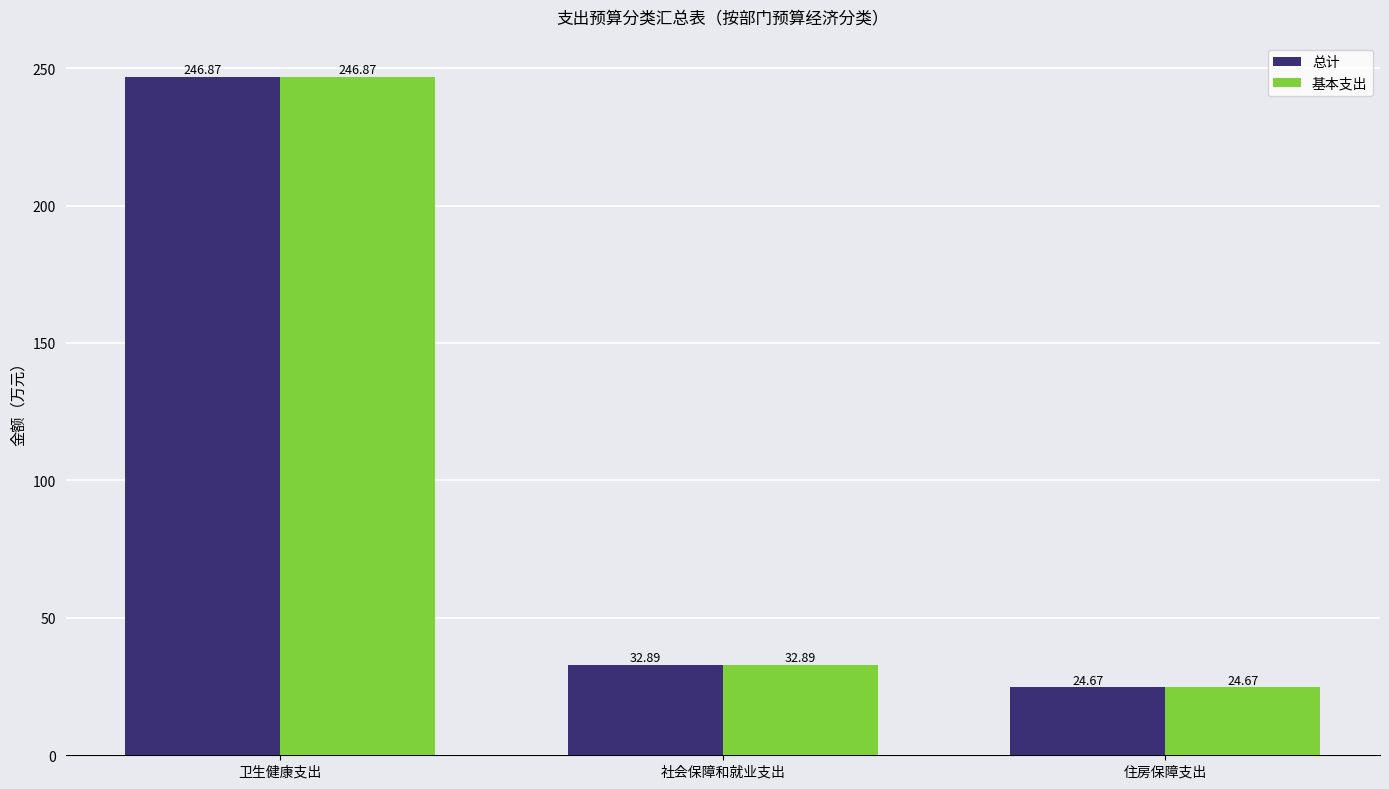

Is it true that 总计 equals 32.9 at 社会保障和就业支出?

True